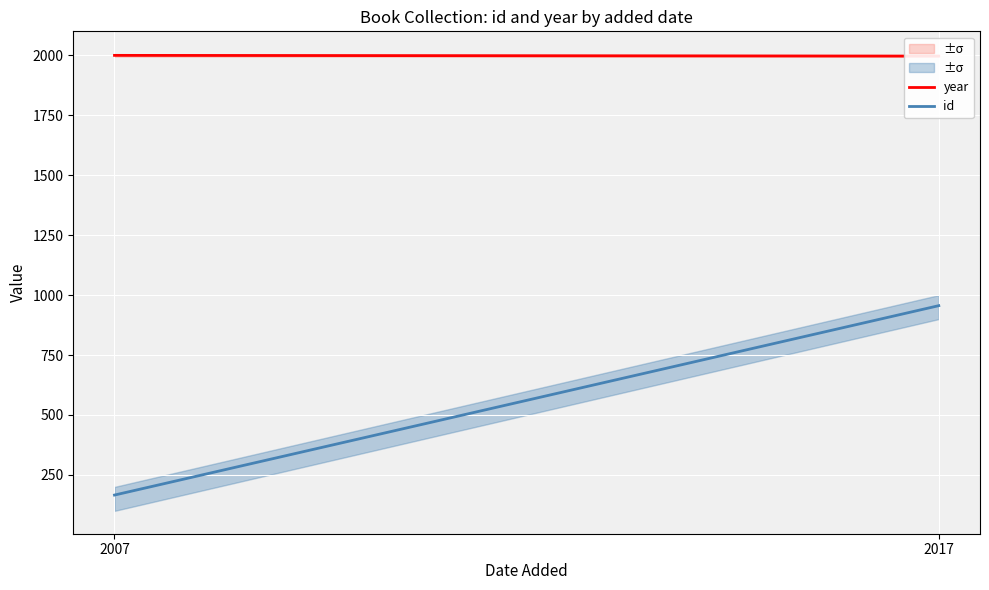

Does the chart display data point markers on the line(s)?

No